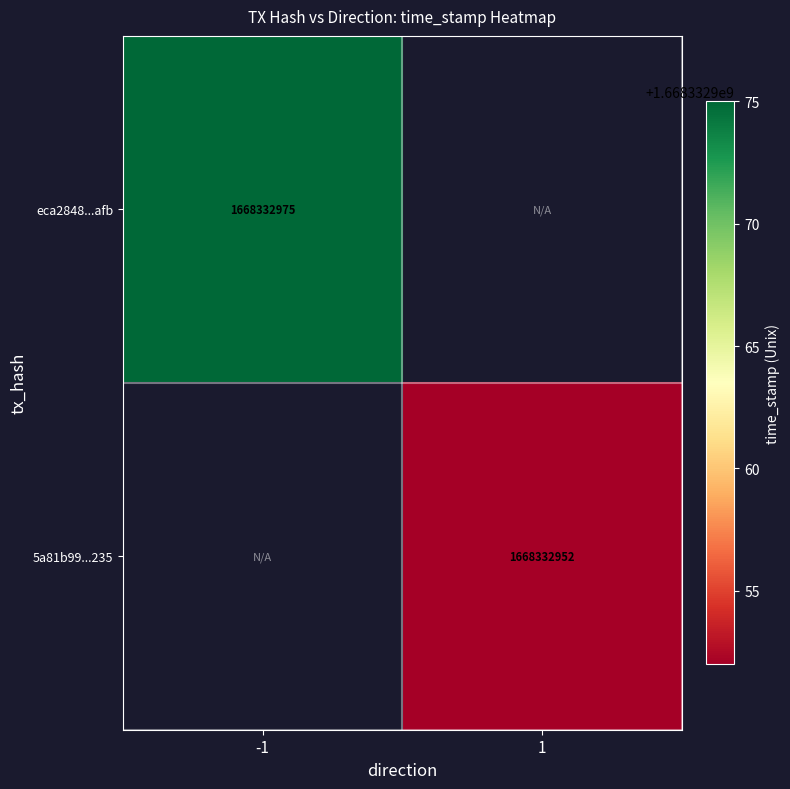

Between direction_1 and direction_-1, which is larger?

direction_-1